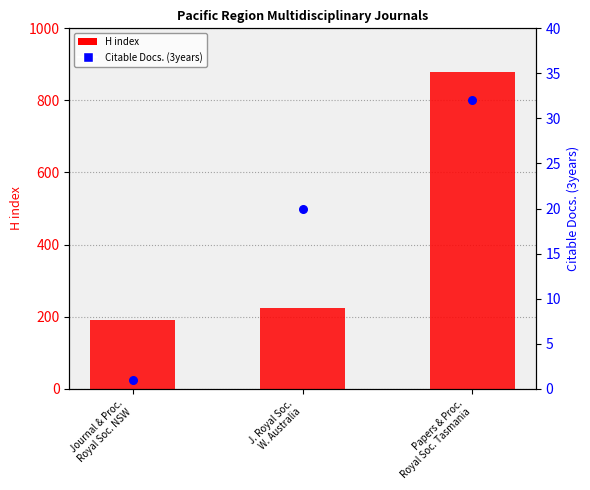

At how many categories does at least one series exceed 719?

1